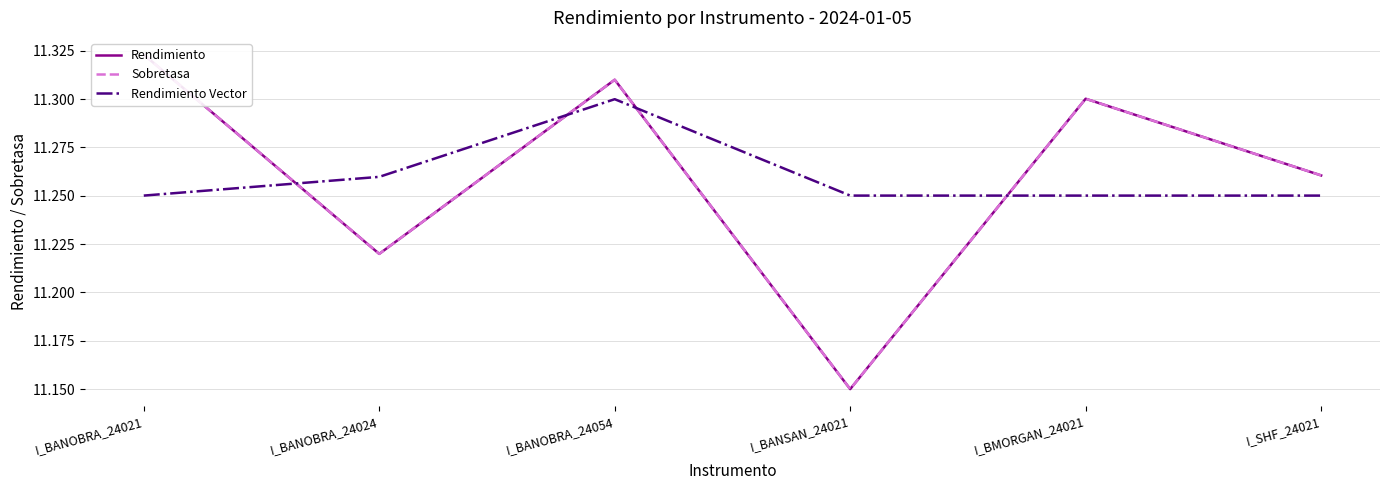

What is the spread (max minus min) of values at I_BANSAN_24021?

0.1